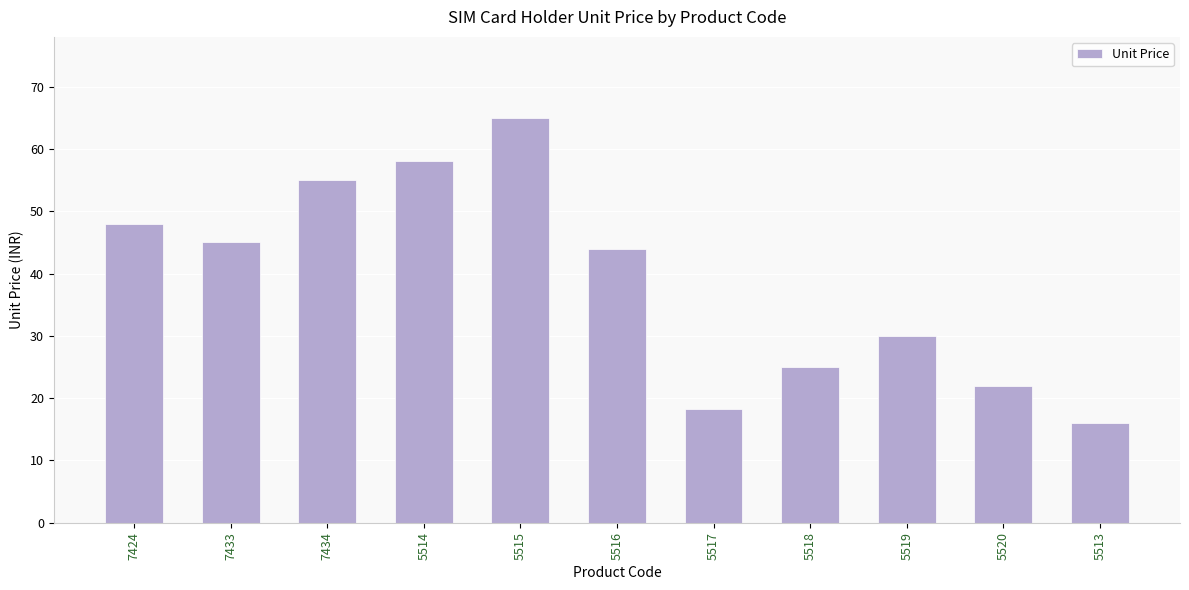

Does the chart contain any negative values?

No